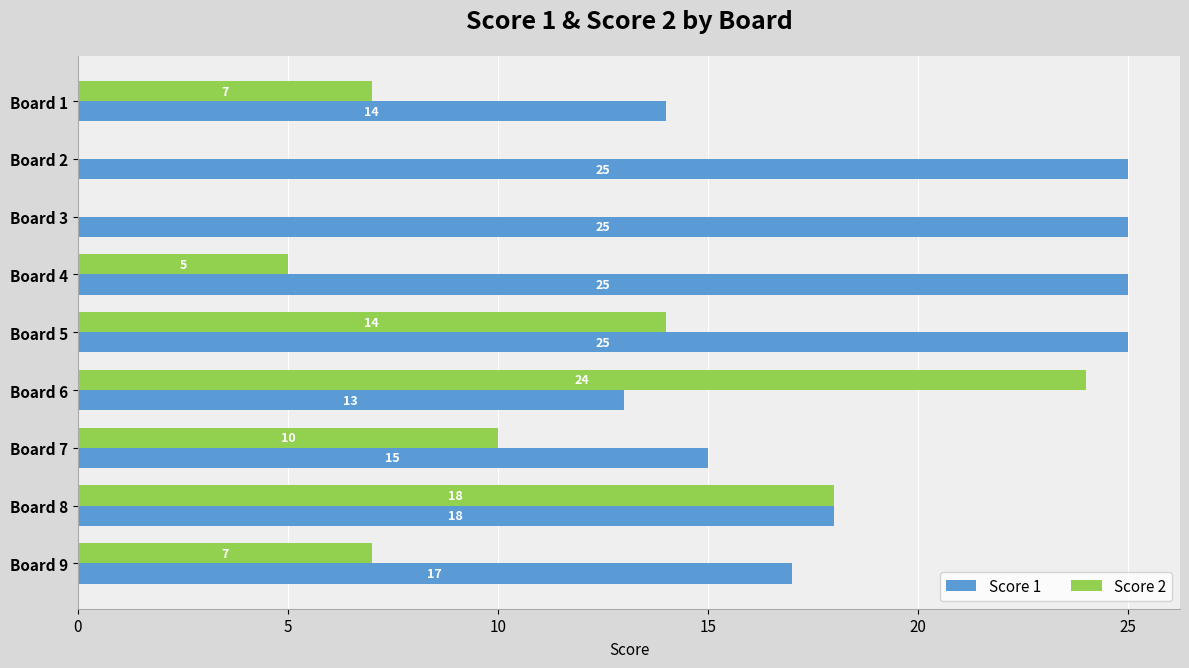

Which category has the highest value in the Score 2 series?

Board 6